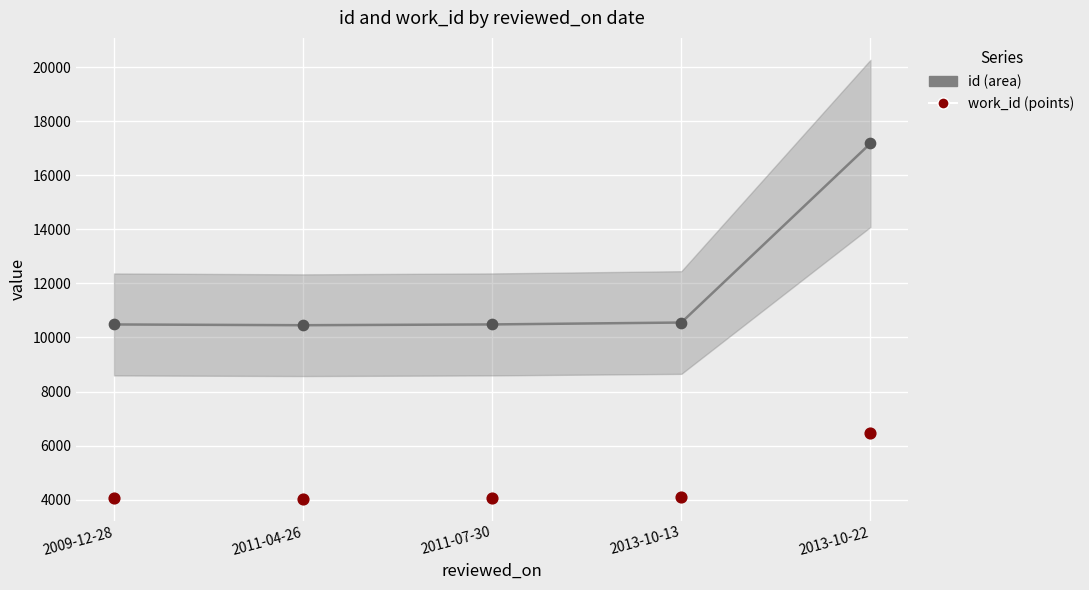

At how many categories does at least one series exceed 15413?

1